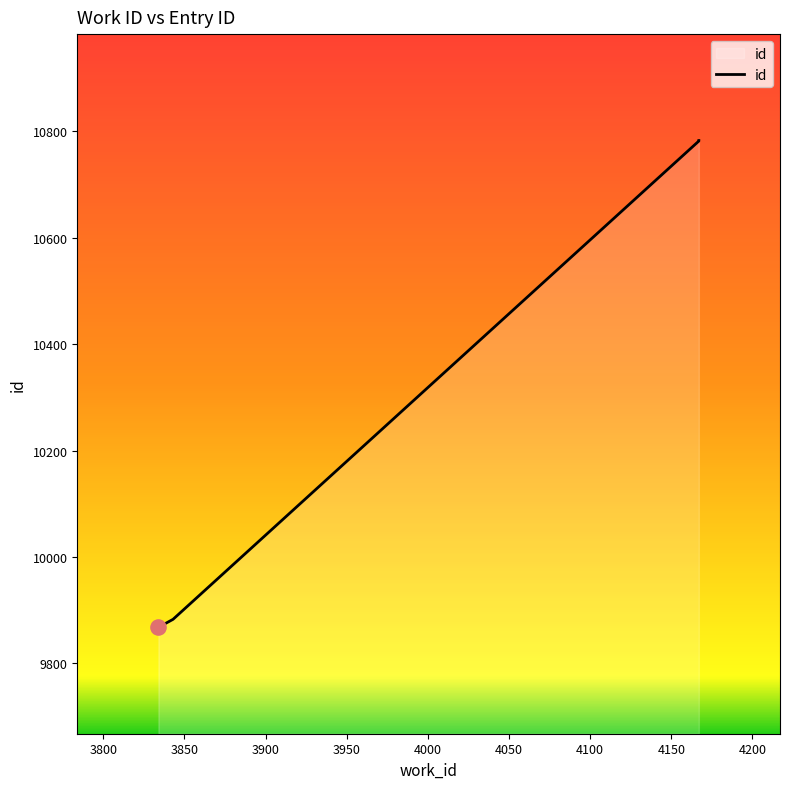

What is the change in value from 3834 to 4167?

+915